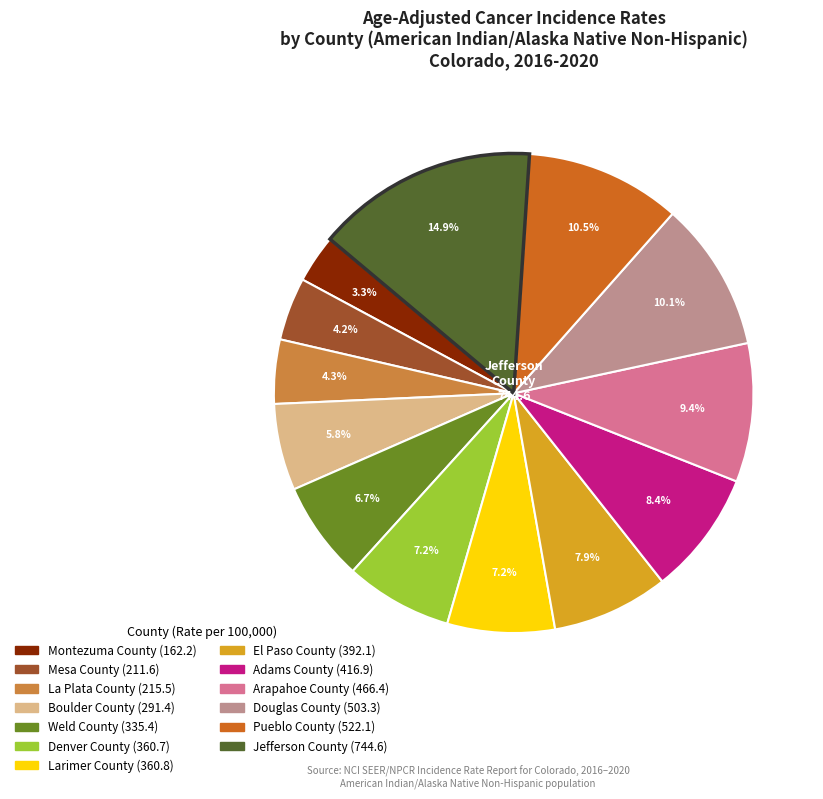

Does Mesa County represent more than half of the total?

No